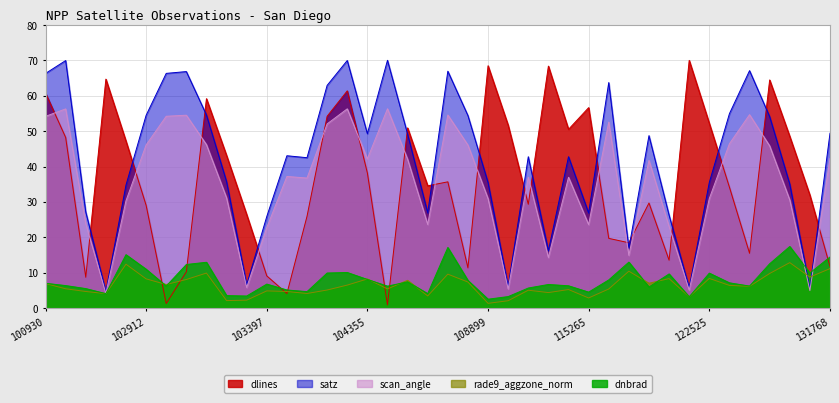

What is the minimum value for dnbrad?

2.5